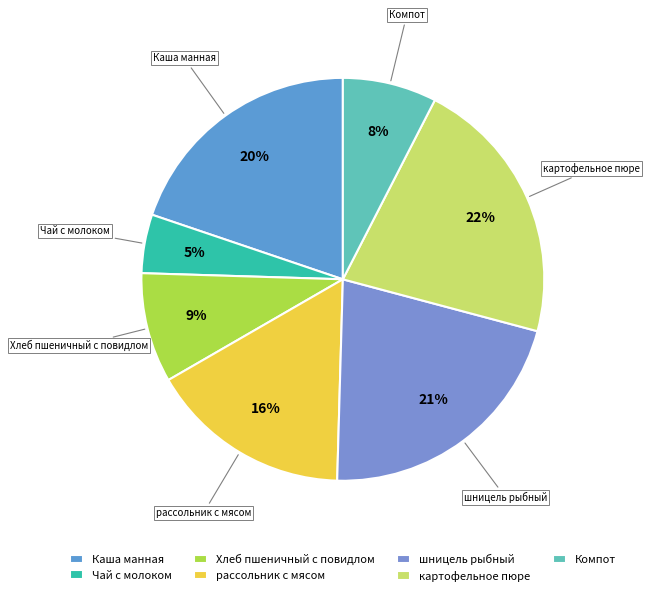

Does Каша манная represent more than half of the total?

No